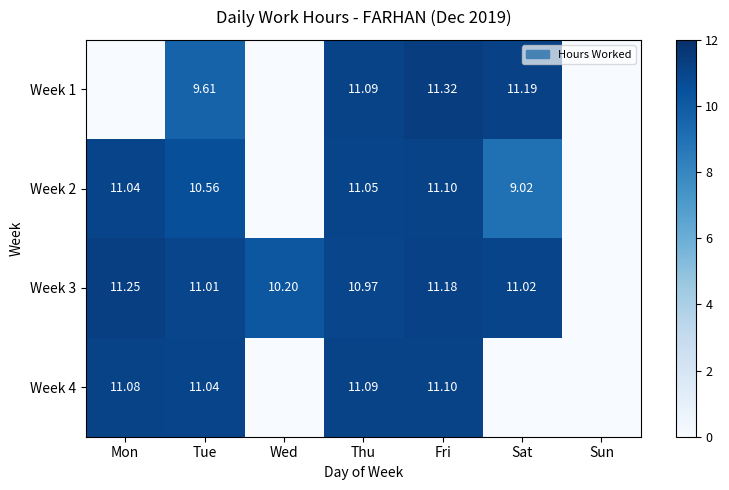

How many distinct data groups are displayed?

4